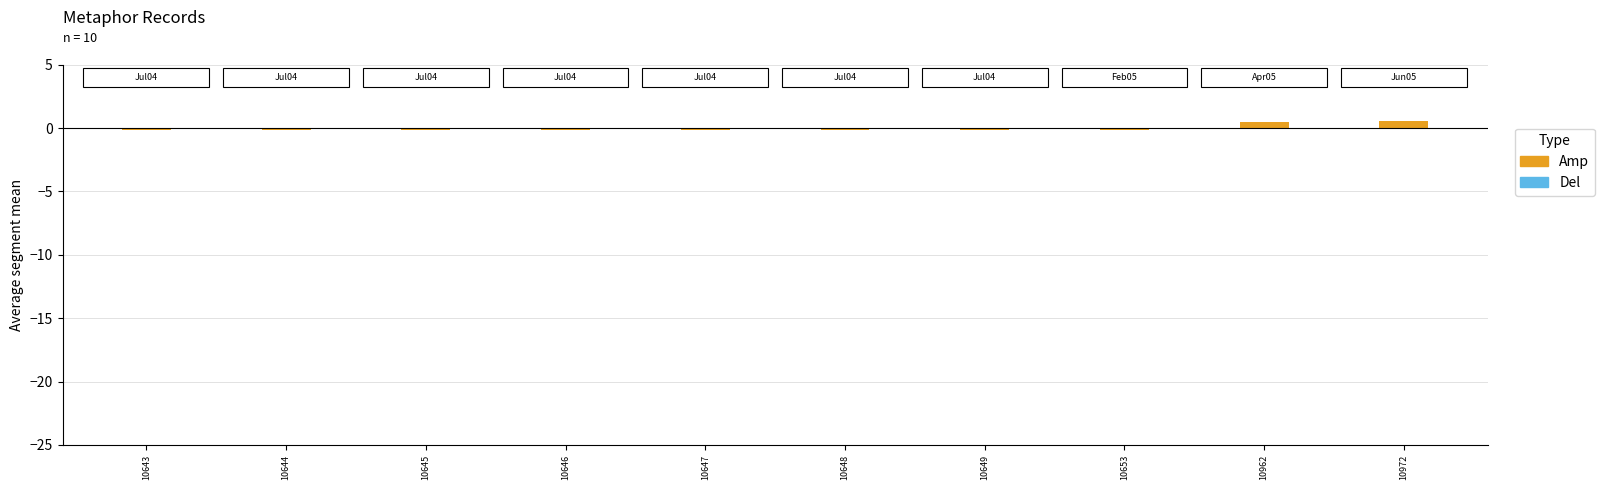

What is the spread (max minus min) of values at 10653?

0.1